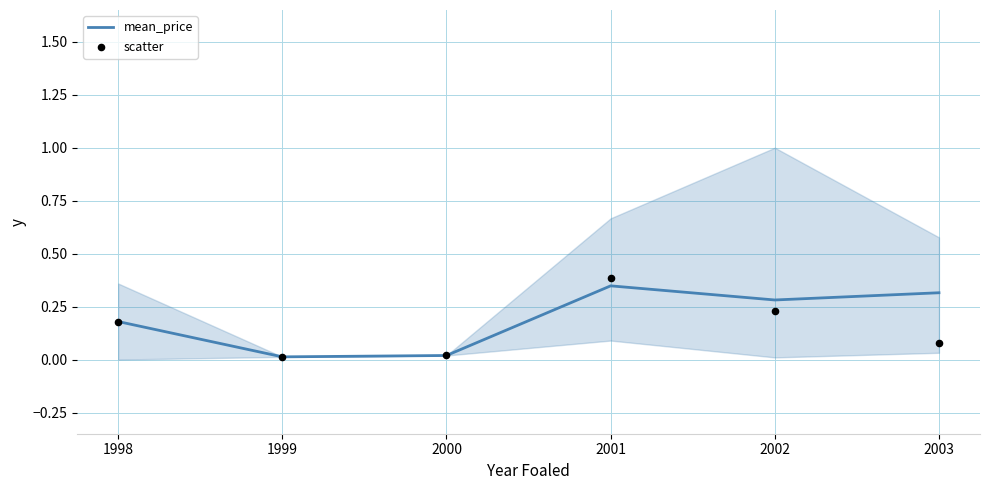

At which category is the sum across all series the highest?

2001